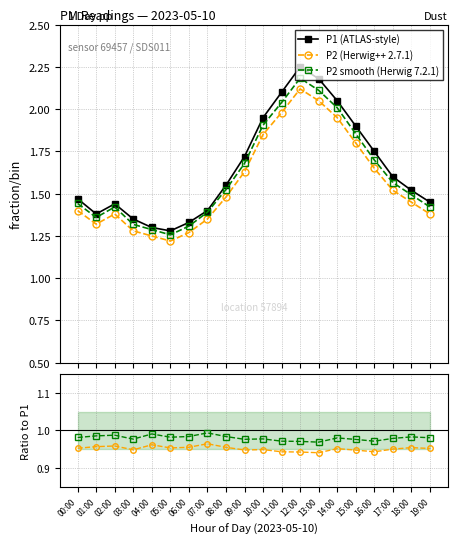

True or false: P1 (ATLAS-style) and P2 (Herwig++ 2.7.1) intersect in this chart.

False